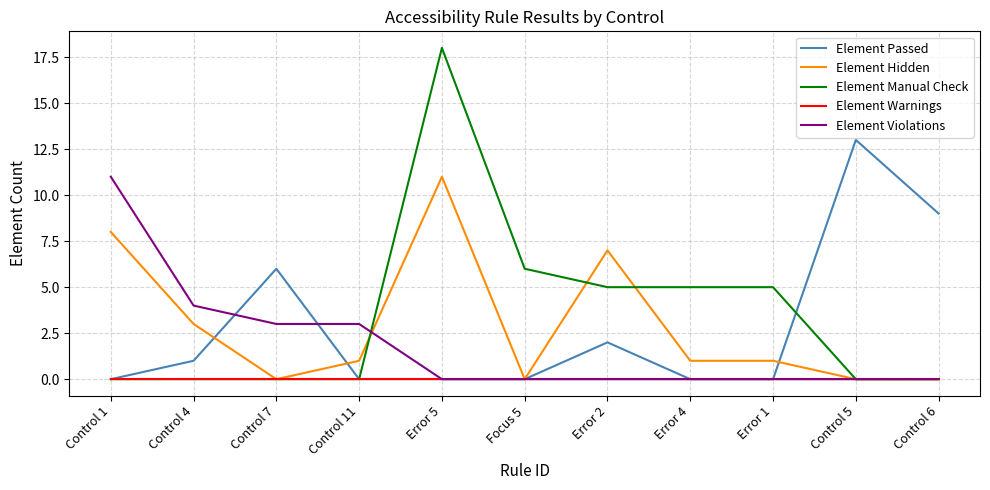

Reading left to right, list all the values displayed in this chart.

Element Passed: 0	1	6	0	0	0	2	0	0	13	9
Element Hidden: 8	3	0	1	11	0	7	1	1	0	0
Element Manual Check: 0	0	0	0	18	6	5	5	5	0	0
Element Warnings: 0	0	0	0	0	0	0	0	0	0	0
Element Violations: 11	4	3	3	0	0	0	0	0	0	0